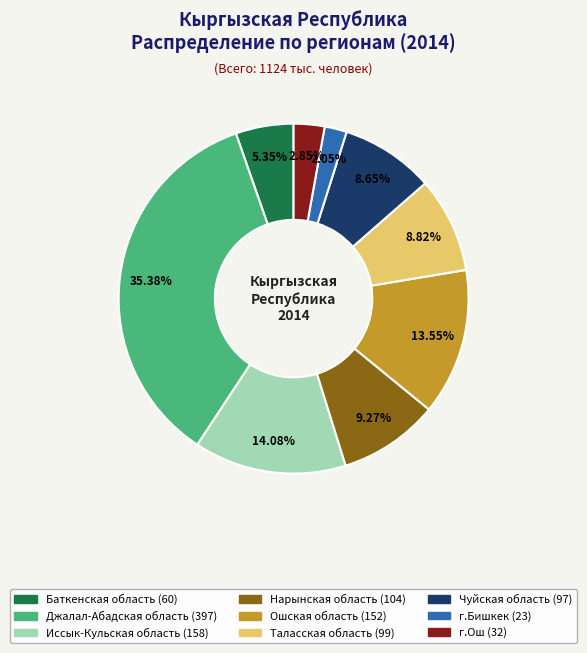

Do Нарынская область and Чуйская область together represent more than half of the pie?

No